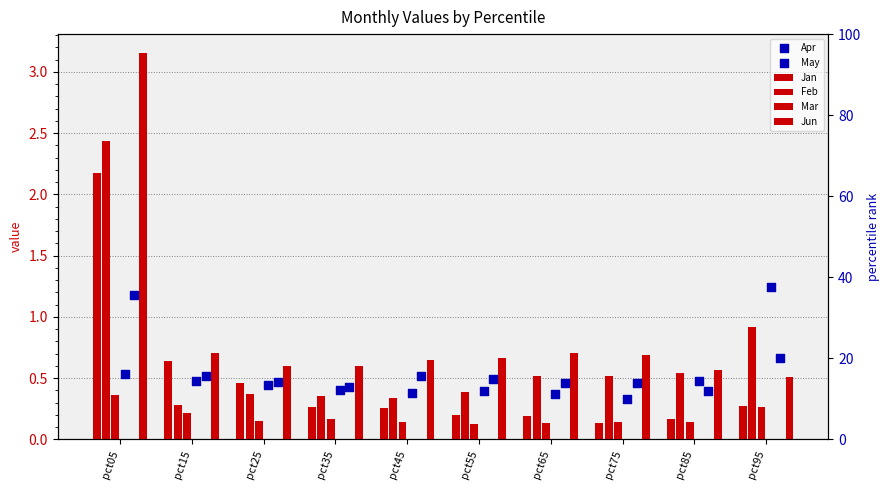

Which series has the largest Y range (max minus min)?

Jun